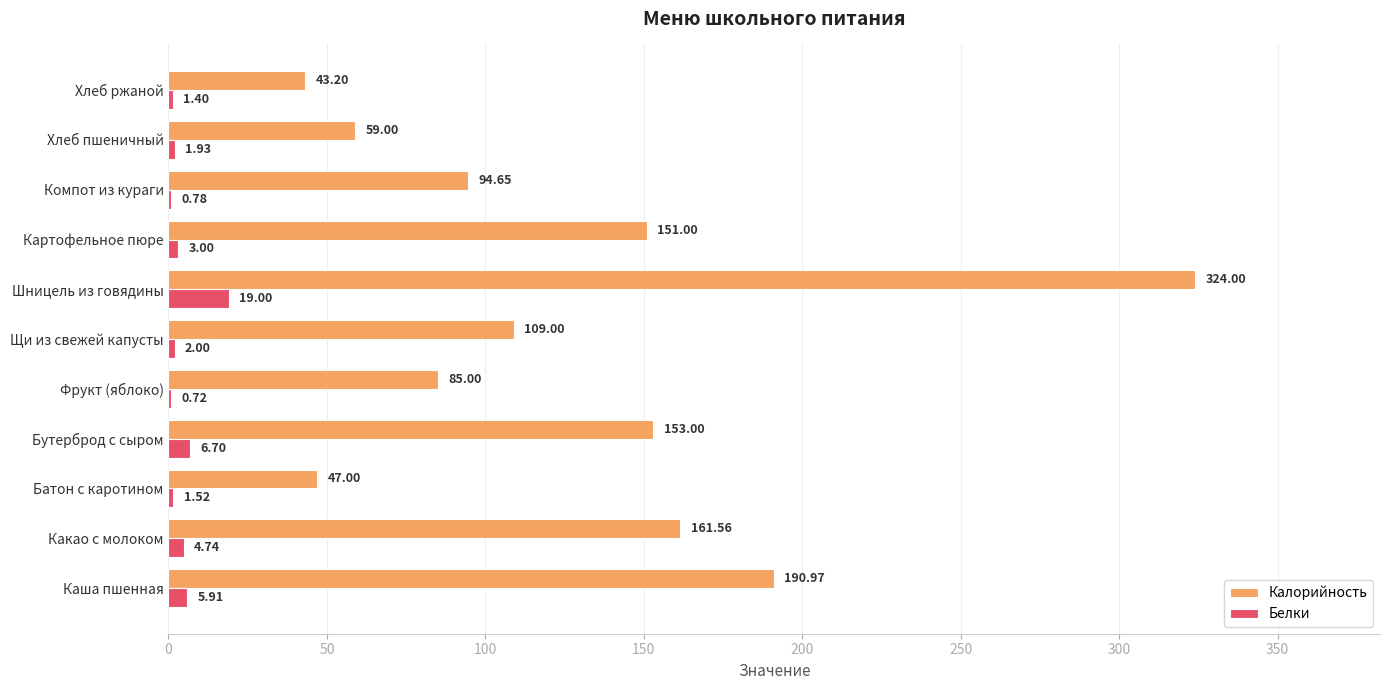

Between Фрукт (яблоко) and Шницель из говядины, which series saw the biggest shift?

Калорийность